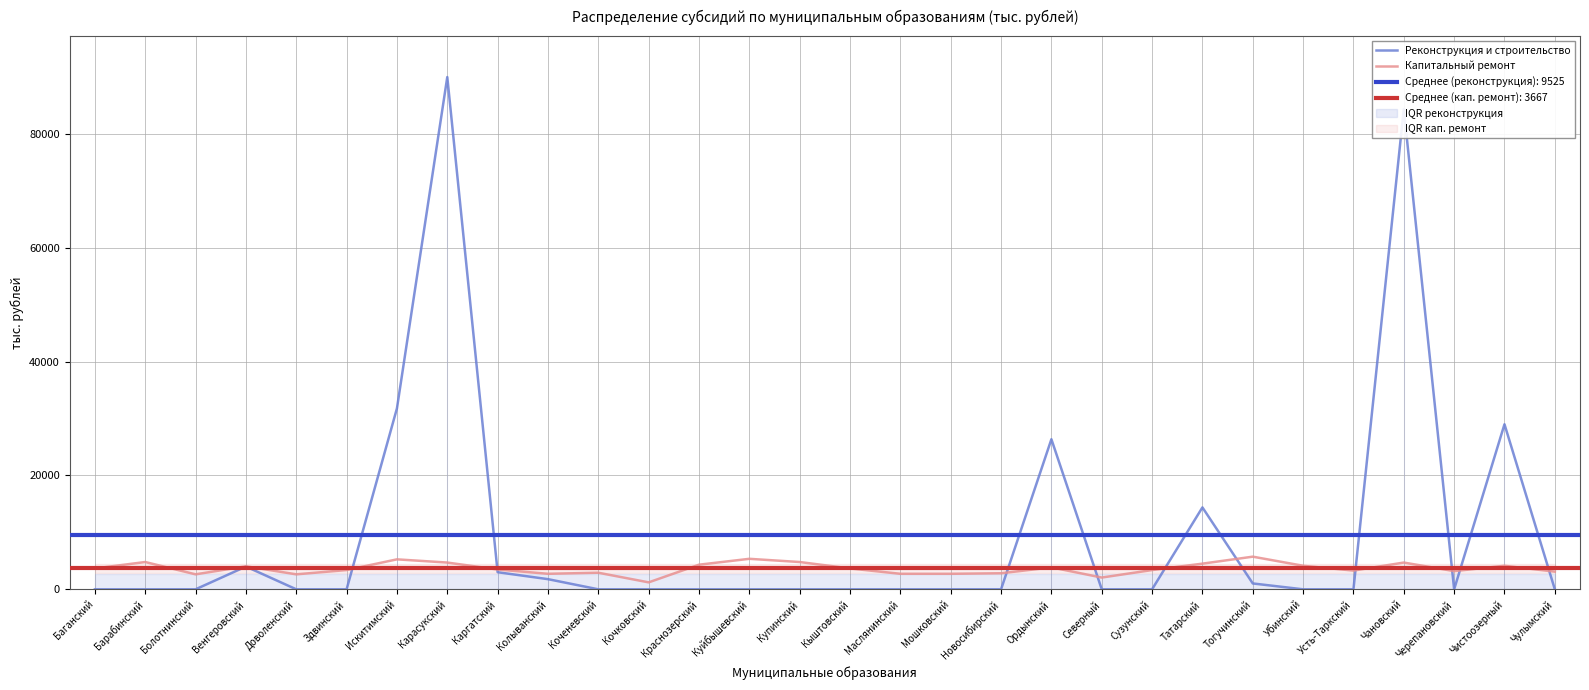

The Капитальный ремонт series shows 3855.0 at Ордынский. True or false?

True